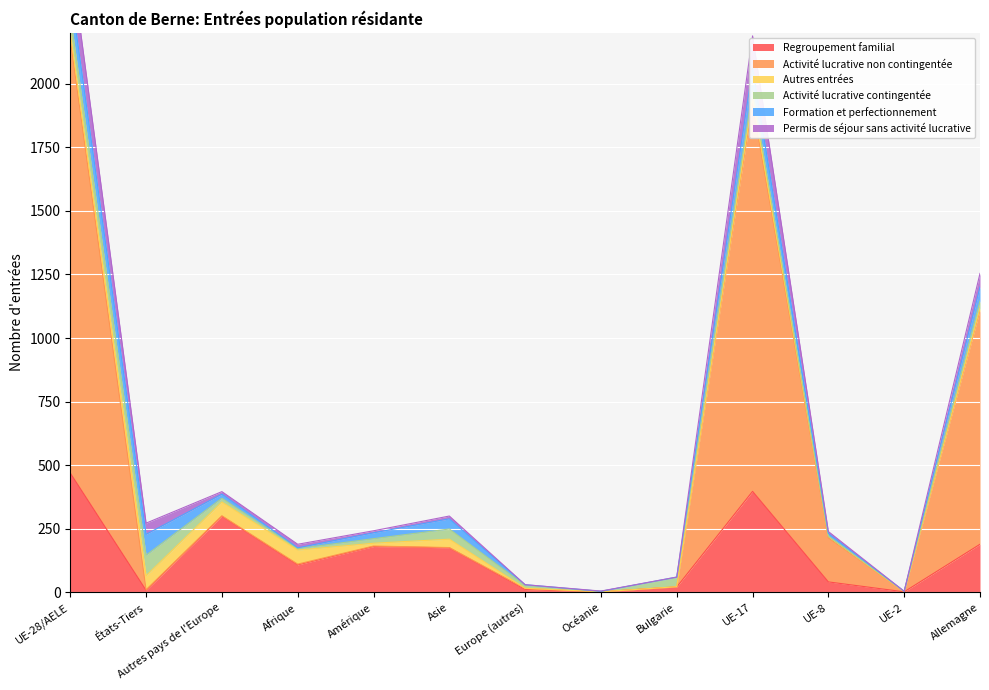

At which category does Activité lucrative contingentée reach its first local peak?

États-Tiers